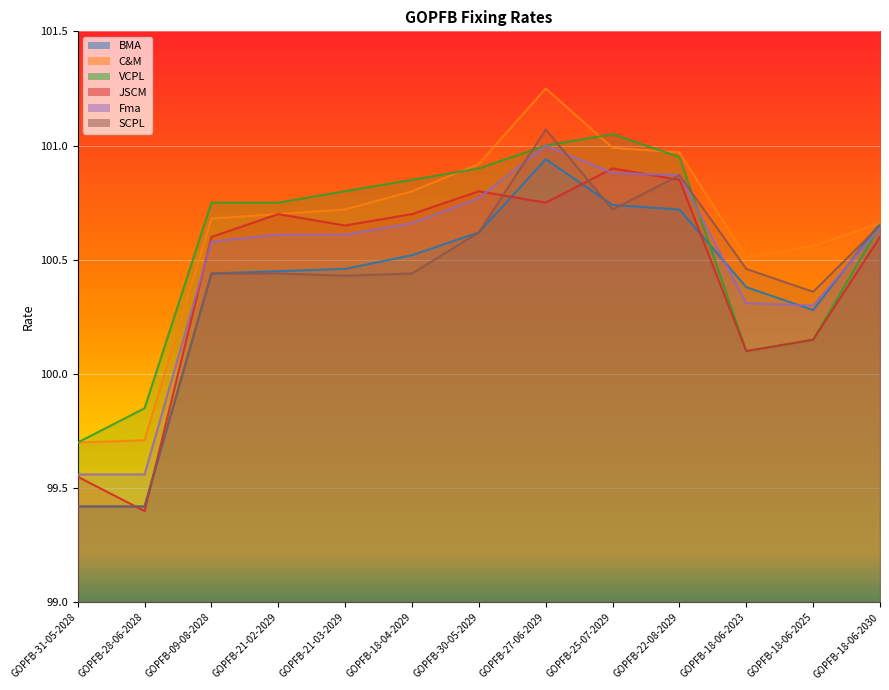

Reading left to right, extract all data points from this chart.

BMA: GOPFB-31-05-2028=99.4	GOPFB-28-06-2028=99.4	GOPFB-09-08-2028=100.4	GOPFB-21-02-2029=100.5	GOPFB-21-03-2029=100.5	GOPFB-18-04-2029=100.5	GOPFB-30-05-2029=100.6	GOPFB-27-06-2029=100.9	GOPFB-25-07-2029=100.7	GOPFB-22-08-2029=100.7	GOPFB-18-06-2023=100.4	GOPFB-18-06-2025=100.3	GOPFB-18-06-2030=100.7
C&M: GOPFB-31-05-2028=99.7	GOPFB-28-06-2028=99.7	GOPFB-09-08-2028=100.7	GOPFB-21-02-2029=100.7	GOPFB-21-03-2029=100.7	GOPFB-18-04-2029=100.8	GOPFB-30-05-2029=100.9	GOPFB-27-06-2029=101.2	GOPFB-25-07-2029=101.0	GOPFB-22-08-2029=101.0	GOPFB-18-06-2023=100.5	GOPFB-18-06-2025=100.6	GOPFB-18-06-2030=100.7
VCPL: GOPFB-31-05-2028=99.7	GOPFB-28-06-2028=99.8	GOPFB-09-08-2028=100.8	GOPFB-21-02-2029=100.8	GOPFB-21-03-2029=100.8	GOPFB-18-04-2029=100.8	GOPFB-30-05-2029=100.9	GOPFB-27-06-2029=101.0	GOPFB-25-07-2029=101.0	GOPFB-22-08-2029=101.0	GOPFB-18-06-2023=100.1	GOPFB-18-06-2025=100.2	GOPFB-18-06-2030=100.7
JSCM: GOPFB-31-05-2028=99.5	GOPFB-28-06-2028=99.4	GOPFB-09-08-2028=100.6	GOPFB-21-02-2029=100.7	GOPFB-21-03-2029=100.7	GOPFB-18-04-2029=100.7	GOPFB-30-05-2029=100.8	GOPFB-27-06-2029=100.8	GOPFB-25-07-2029=100.9	GOPFB-22-08-2029=100.8	GOPFB-18-06-2023=100.1	GOPFB-18-06-2025=100.2	GOPFB-18-06-2030=100.6
Fma: GOPFB-31-05-2028=99.6	GOPFB-28-06-2028=99.6	GOPFB-09-08-2028=100.6	GOPFB-21-02-2029=100.6	GOPFB-21-03-2029=100.6	GOPFB-18-04-2029=100.7	GOPFB-30-05-2029=100.8	GOPFB-27-06-2029=101.0	GOPFB-25-07-2029=100.9	GOPFB-22-08-2029=100.9	GOPFB-18-06-2023=100.3	GOPFB-18-06-2025=100.3	GOPFB-18-06-2030=100.6
SCPL: GOPFB-31-05-2028=99.4	GOPFB-28-06-2028=99.4	GOPFB-09-08-2028=100.4	GOPFB-21-02-2029=100.4	GOPFB-21-03-2029=100.4	GOPFB-18-04-2029=100.4	GOPFB-30-05-2029=100.6	GOPFB-27-06-2029=101.1	GOPFB-25-07-2029=100.7	GOPFB-22-08-2029=100.9	GOPFB-18-06-2023=100.5	GOPFB-18-06-2025=100.4	GOPFB-18-06-2030=100.7